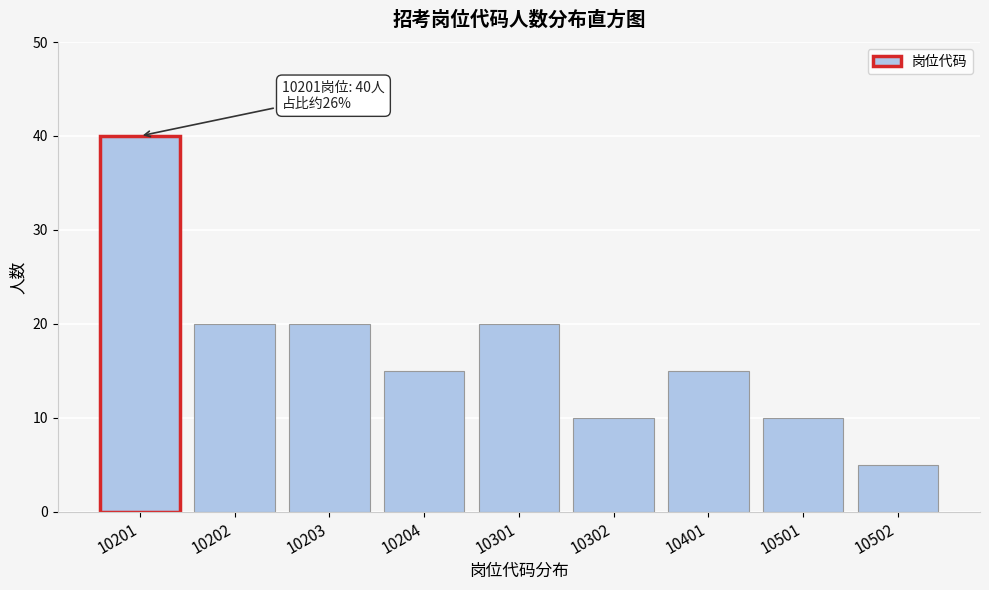

Reading left to right, transcribe all the data shown in this chart.

10201=40	10202=20	10203=20	10204=15	10301=20	10302=10	10401=15	10501=10	10502=5